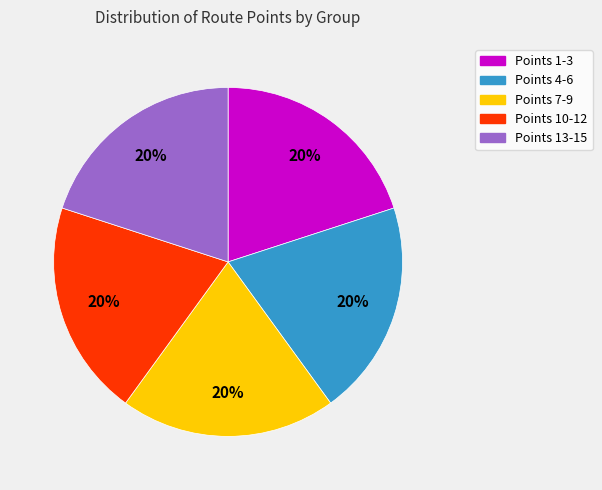

Is it true that Points 13-15 is 20% of the pie?

True